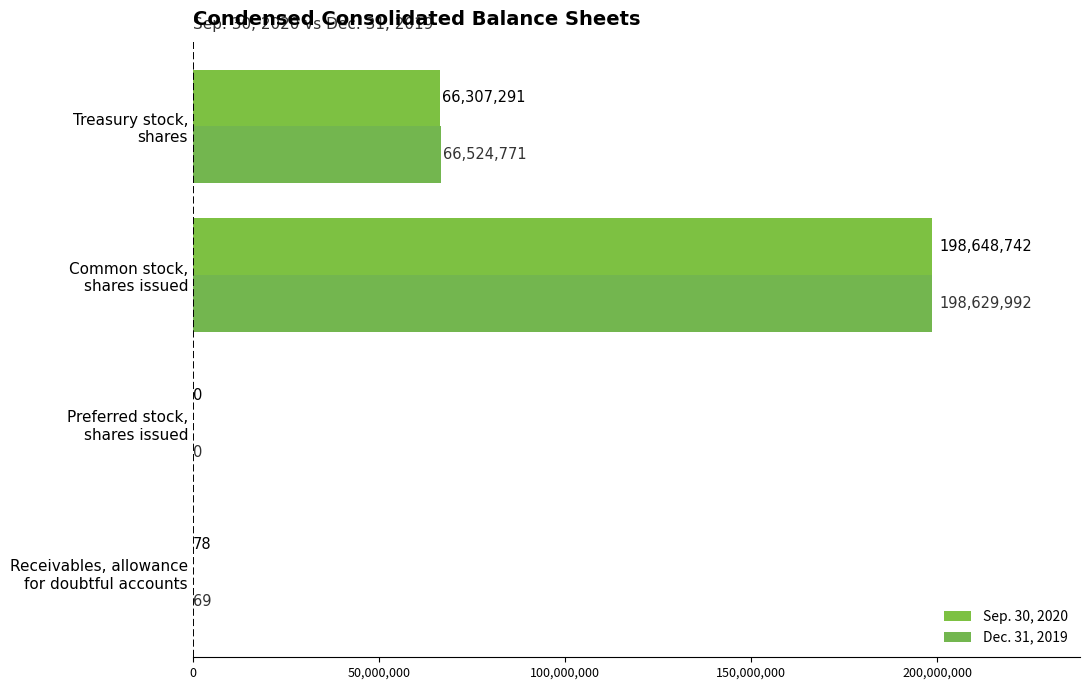

At which label does Sep. 30, 2020 reach its peak?

Common stock,
shares issued